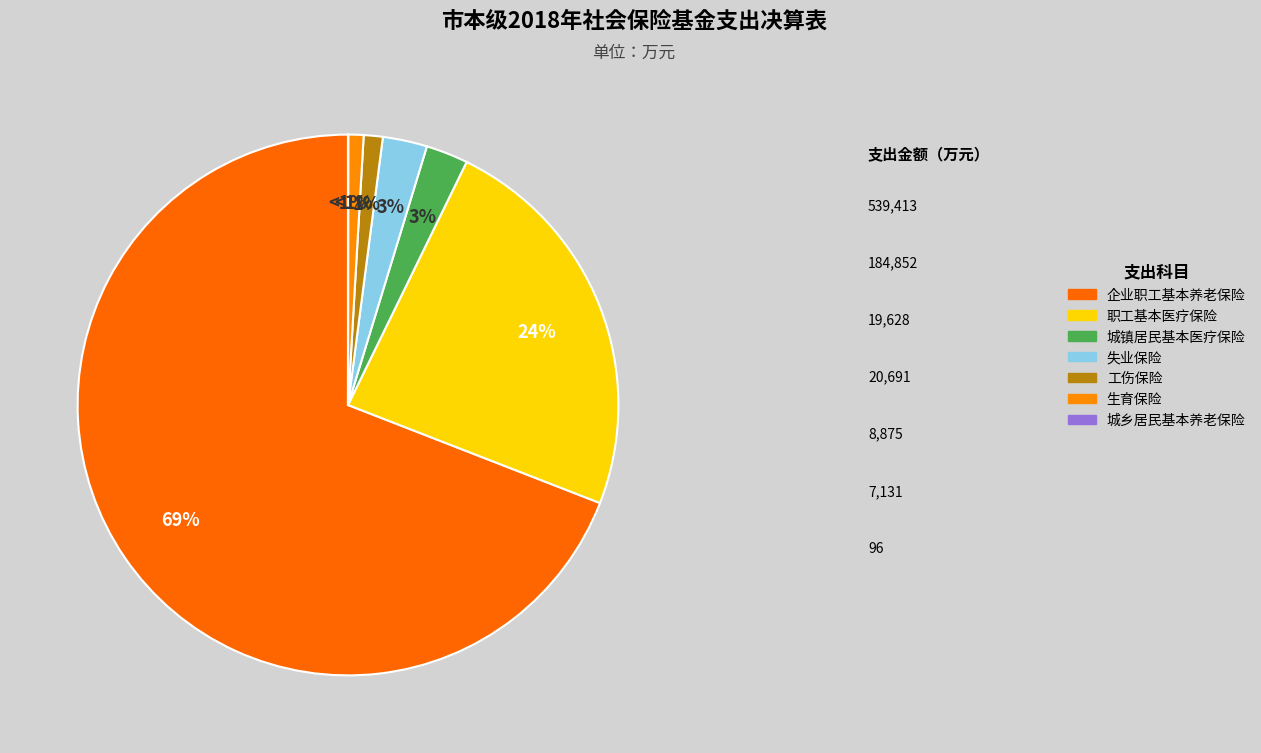

Which category has the smallest portion of the pie?

城乡居民基本养老保险基金支出